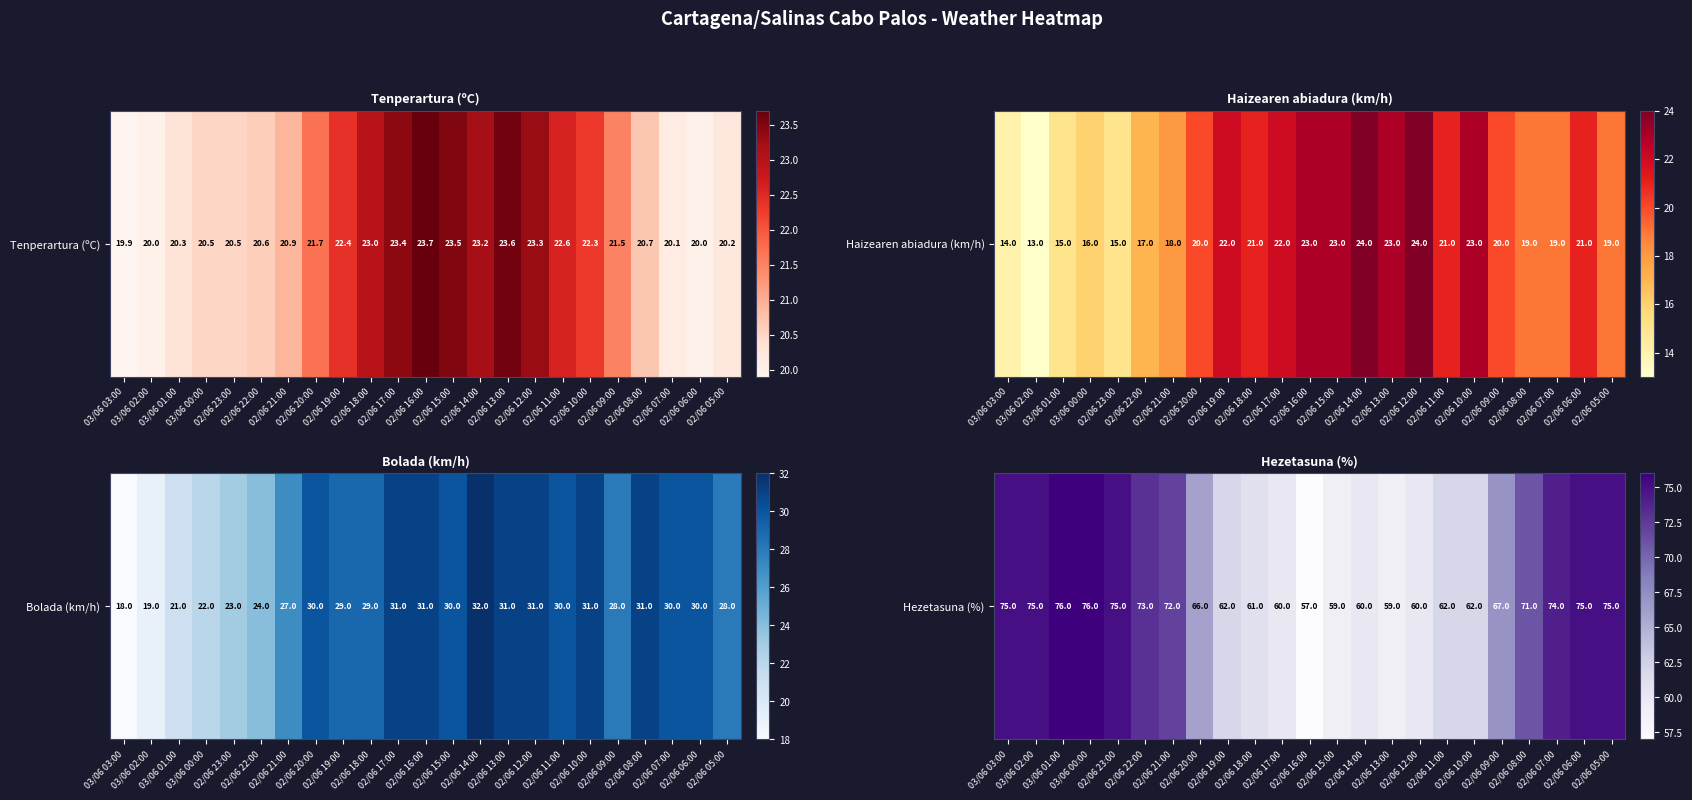

The chart shows a value of 75 at 02/06 23:00. True or false?

True